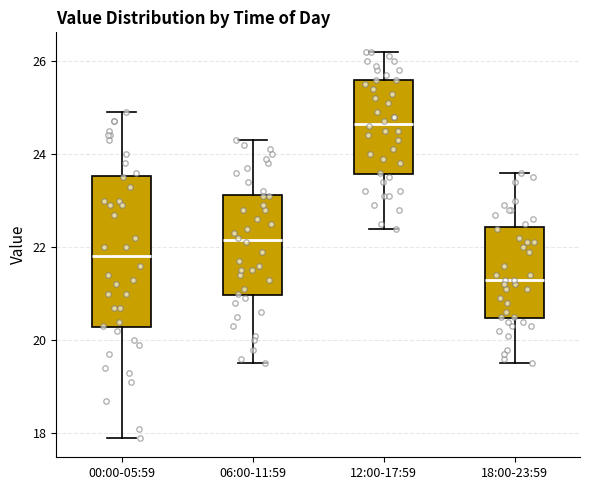

Which box is the tallest, from its lower edge to its upper edge?

00:00-05:59